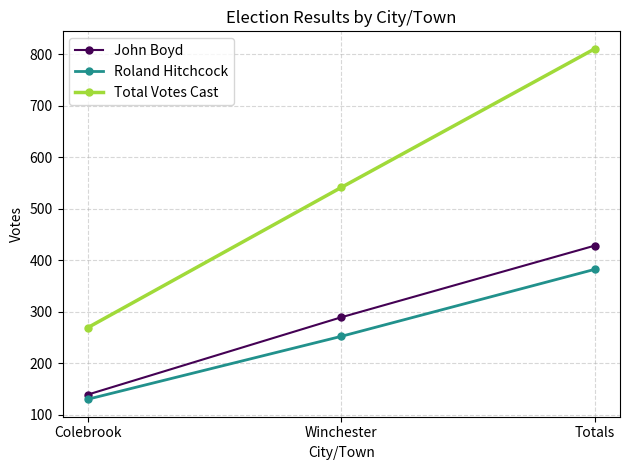

What is the sum of all Roland Hitchcock values?

764